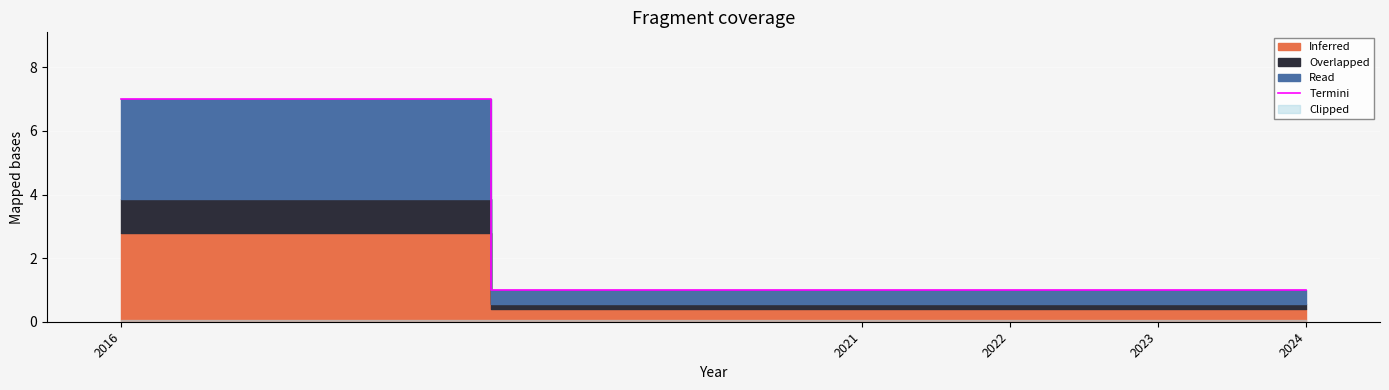

Which label corresponds to the smallest value in the chart?

2021